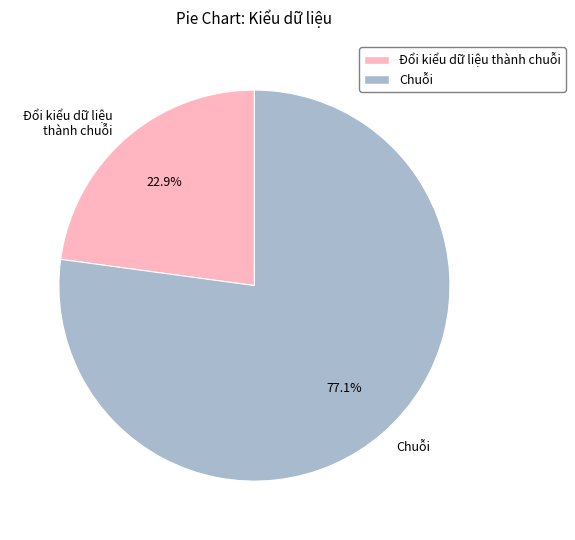

What is the smallest slice in the pie chart?

Đổi kiểu dữ liệu thành chuỗi